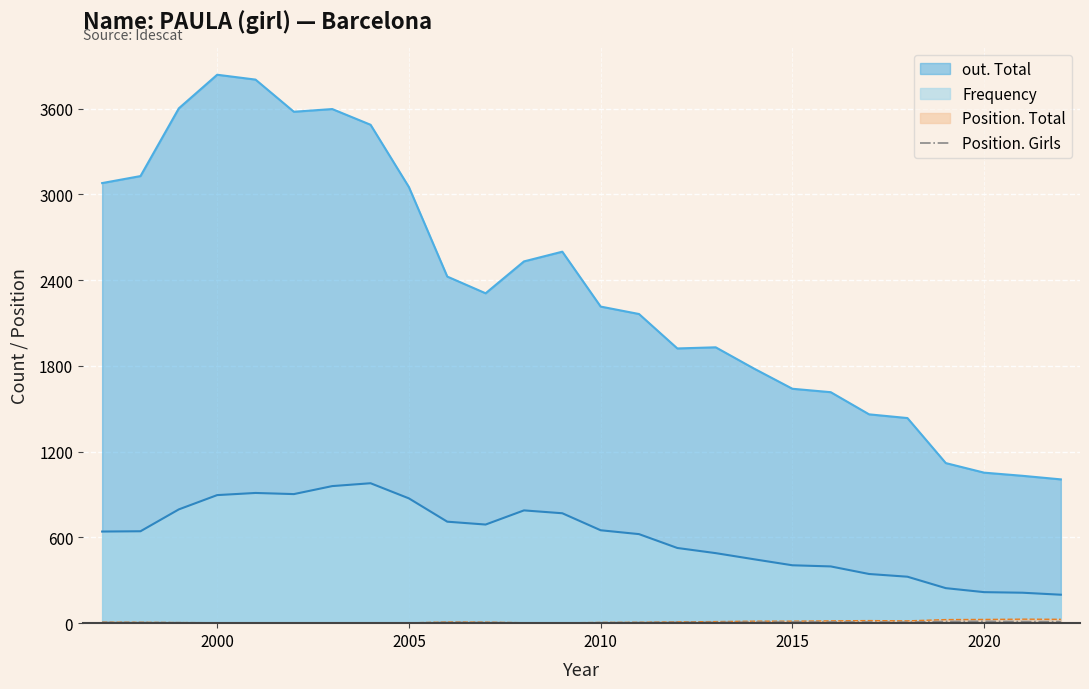

True or false: out. Total and Frequency intersect in this chart.

False